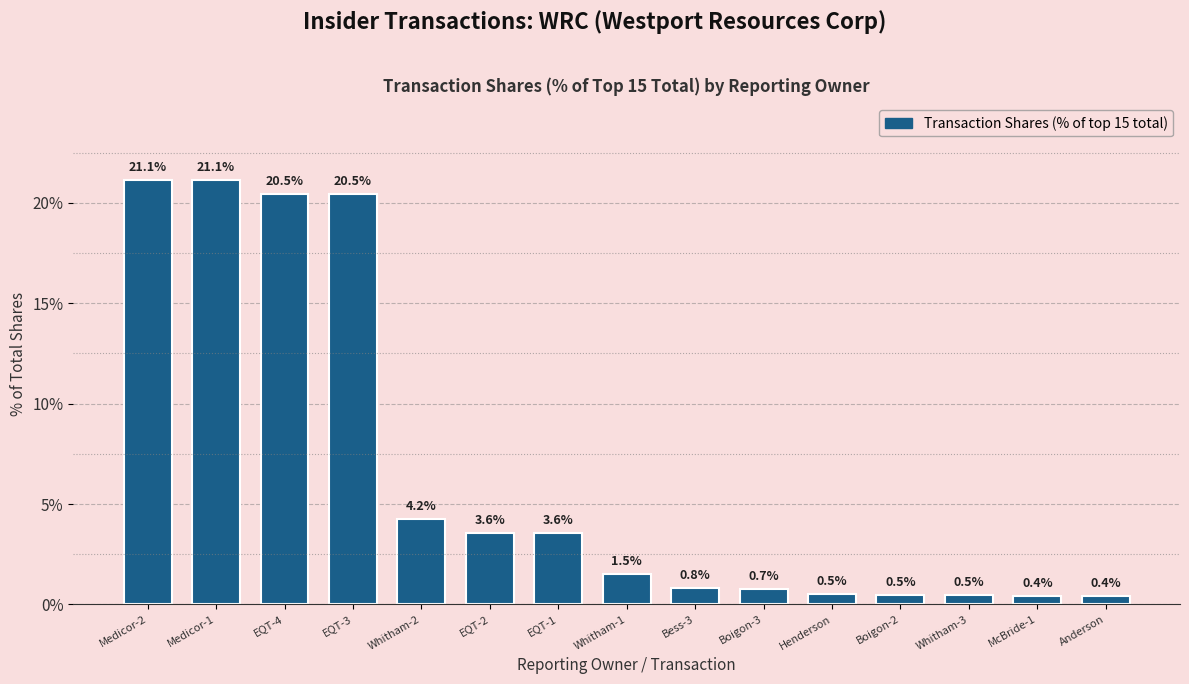

What is the greatest value displayed?

21.1